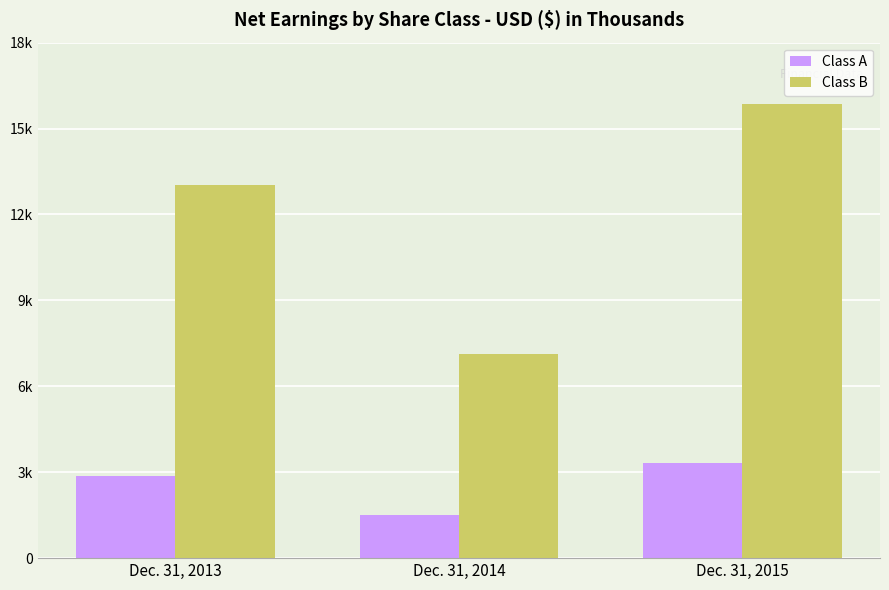

Which has a higher value, Dec. 31, 2013 or Dec. 31, 2014?

Dec. 31, 2013